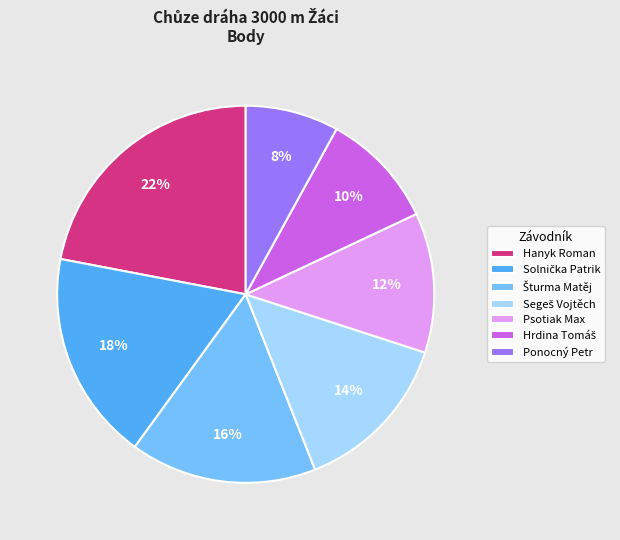

To the nearest percent, what is the average slice percentage?

14%